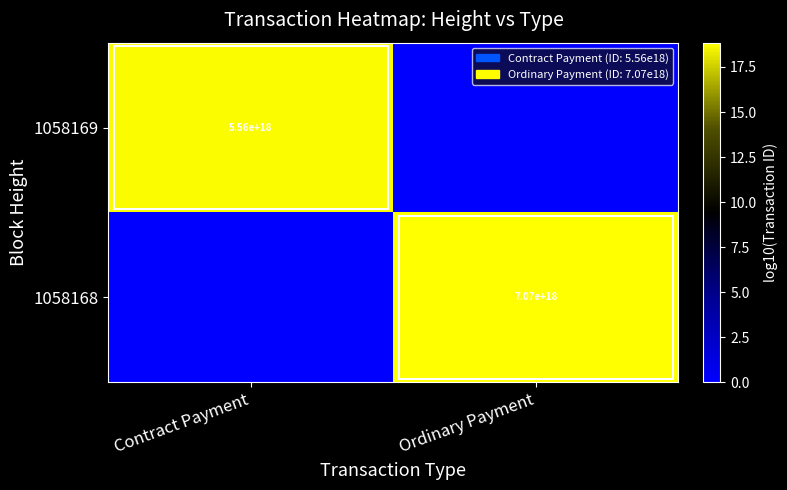

Is the value of 1058168 at Ordinary Payment greater than the value of 1058169 at Contract Payment?

Yes